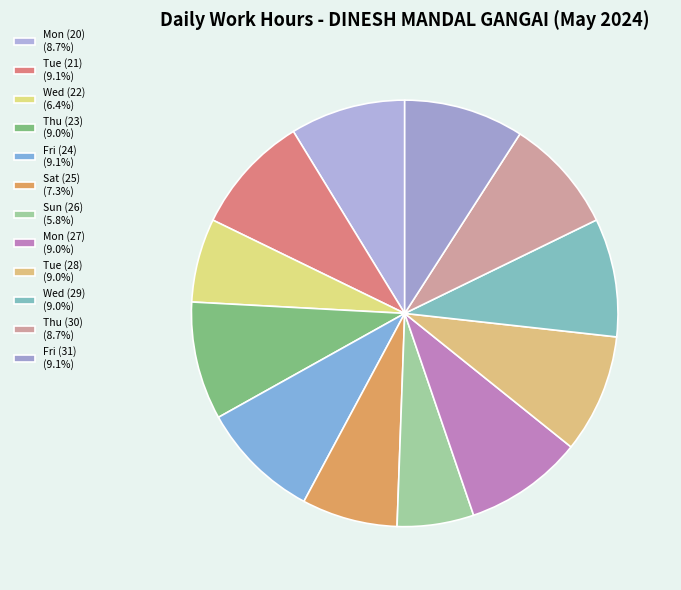

Count the number of slices in the pie.

12